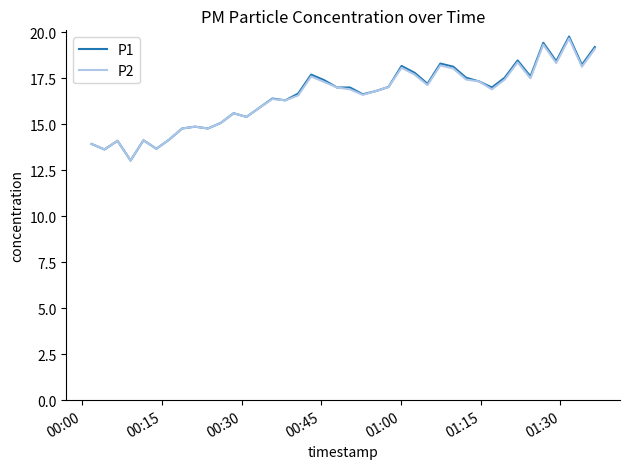

How many values in the P2 series are below 16?

14